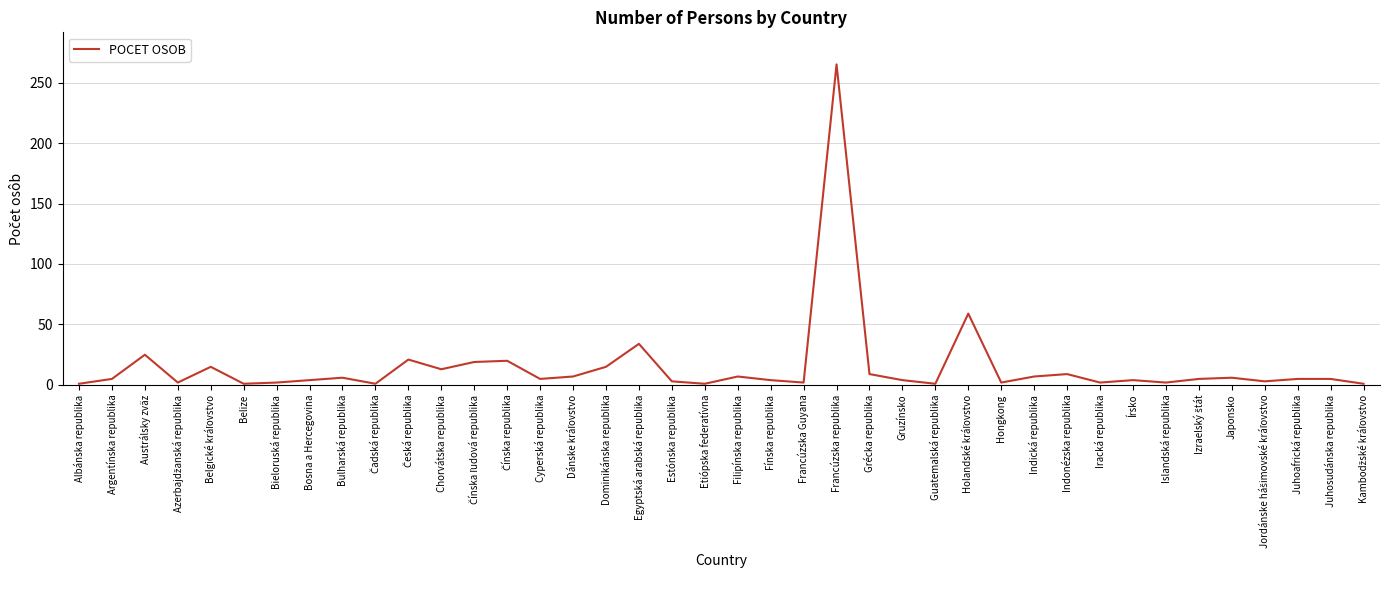

What is the difference between the maximum and minimum values?

264